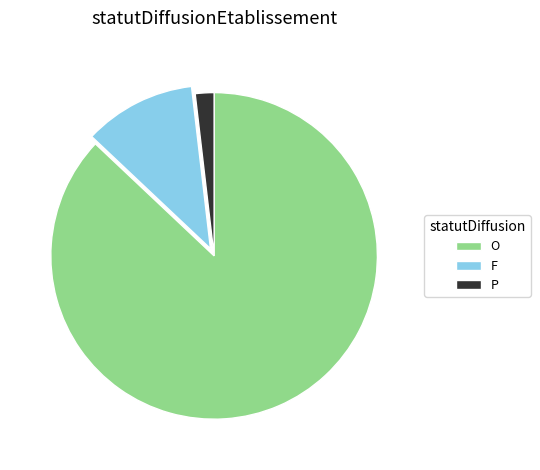

Combined, do O and P account for over 50%?

Yes